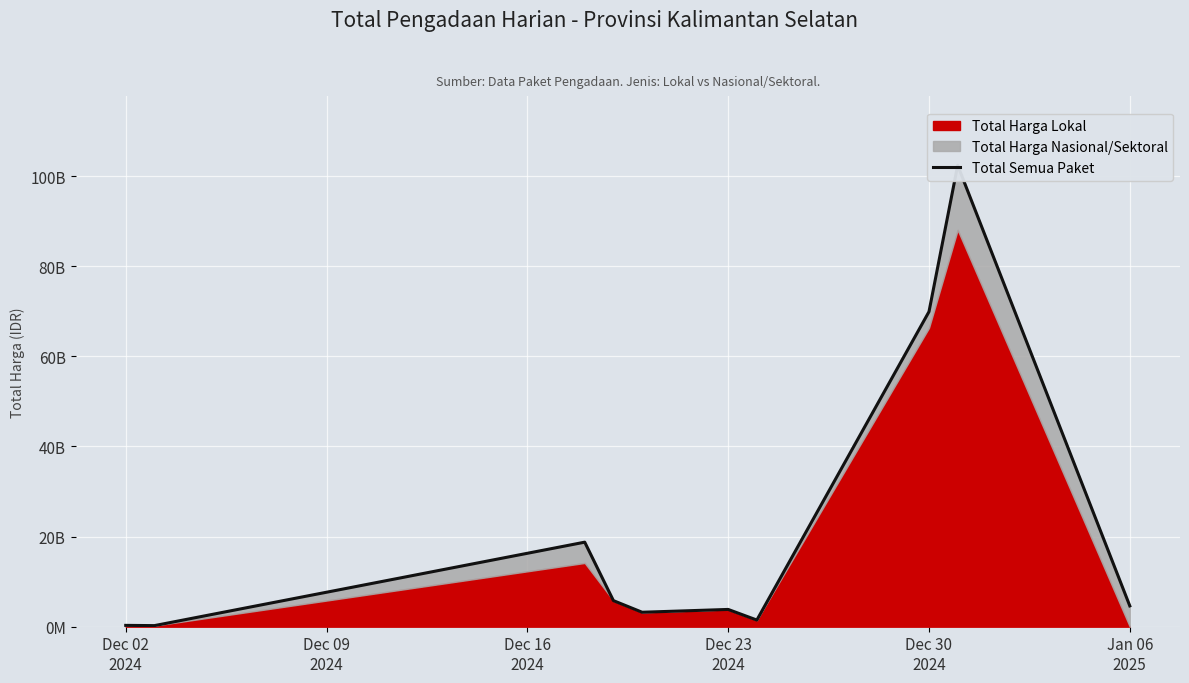

How many data points are less than 4613012370?

5